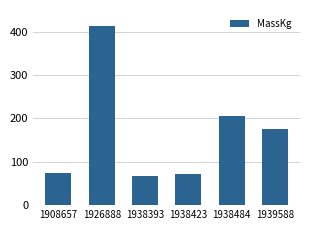

What is the value of the 3rd bar from the left?

68